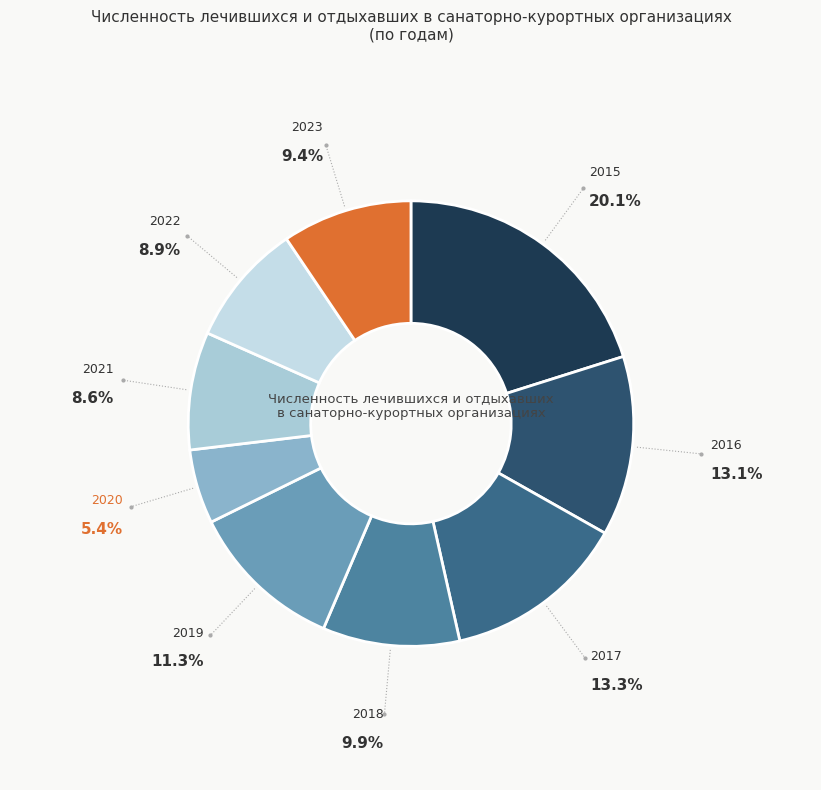

To the nearest percent, what is the difference between the 2017 and 2022 slice percentages?

4%